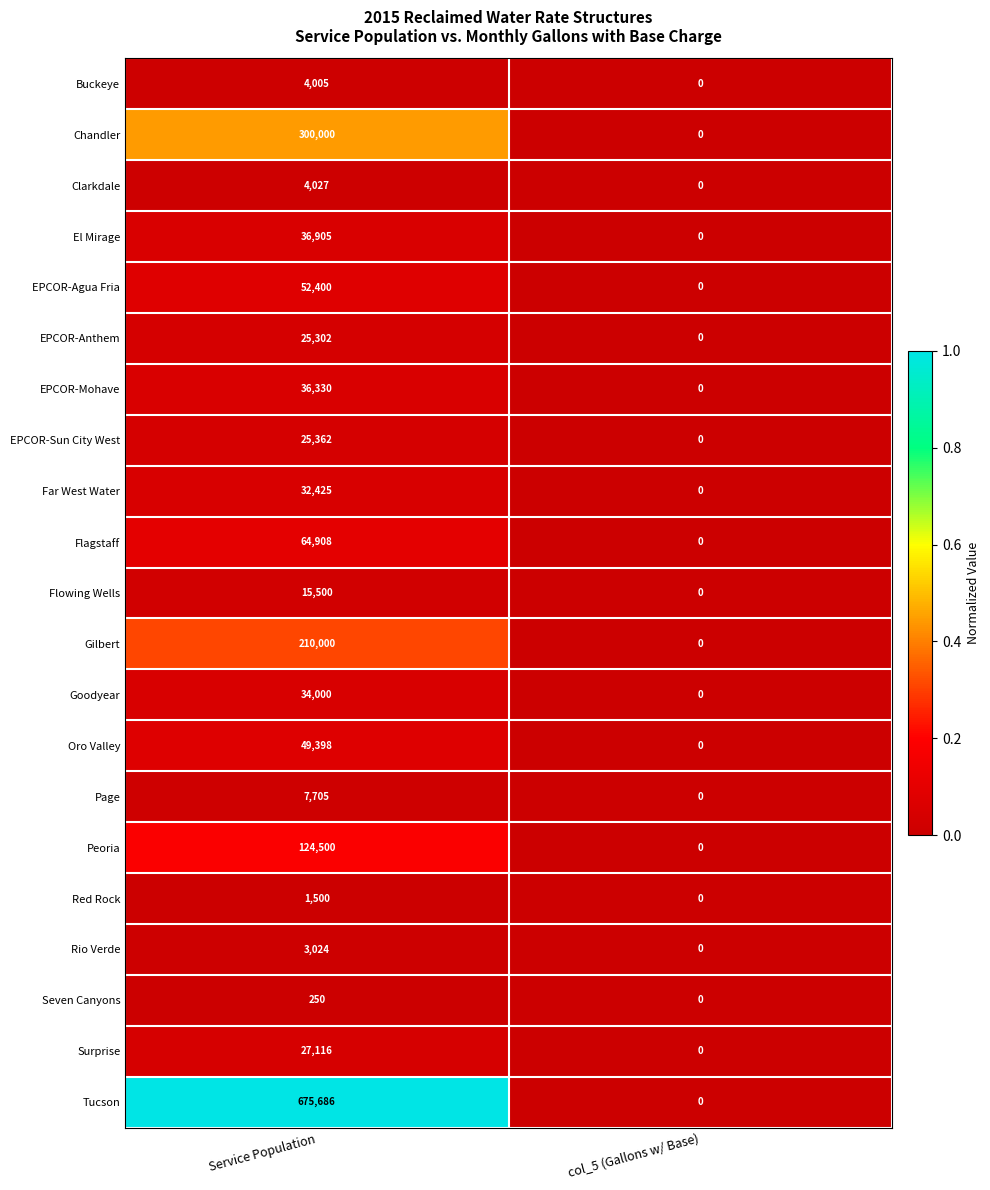

True or false: Seven Canyons has a value of 0 at col_5 (Gallons w/ Base).

True